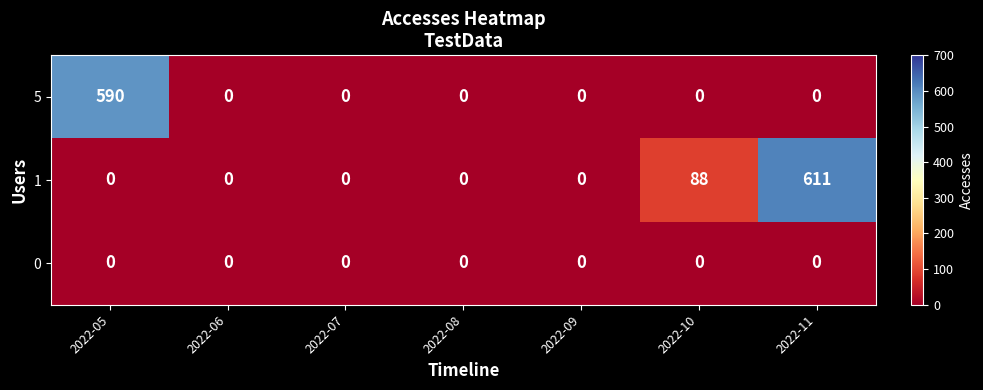

How many series are shown in this chart?

3